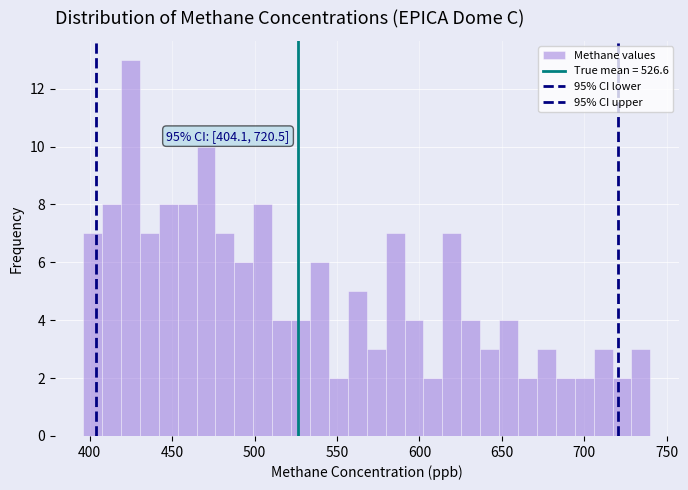

Read against the x-axis, roughly where is the centre of the tallest bar?

425